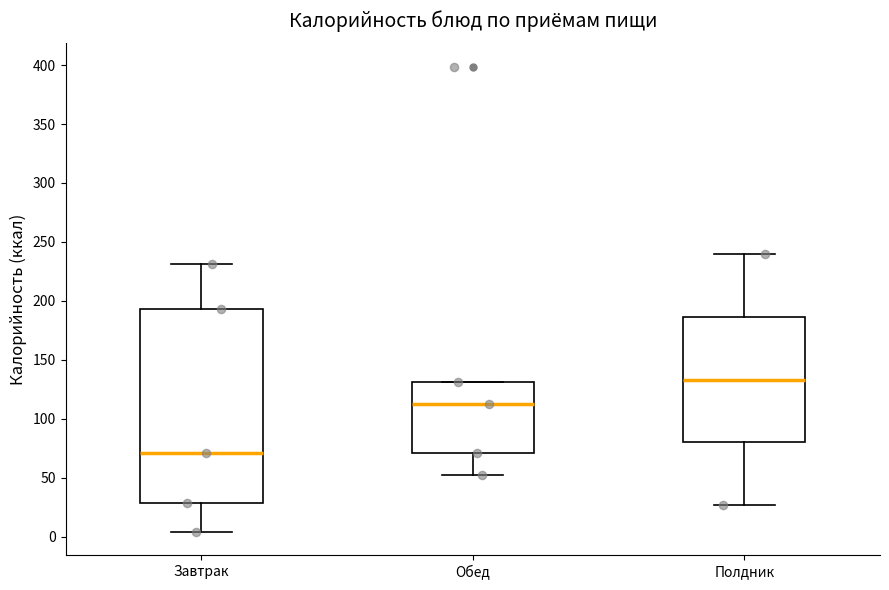

Reading left to right, transcribe this box plot: for each box, give where its median line is, the range the box spans, and where its two whiskers end, as read against the y-axis. The values are not printed on the chart, so give them approximately, as read against the axis.

Завтрак: median 70, box 30 to 195, whiskers 5 to 230
Обед: median 110, box 70 to 130, whiskers 50 to 130
Полдник: median 135, box 80 to 185, whiskers 25 to 240